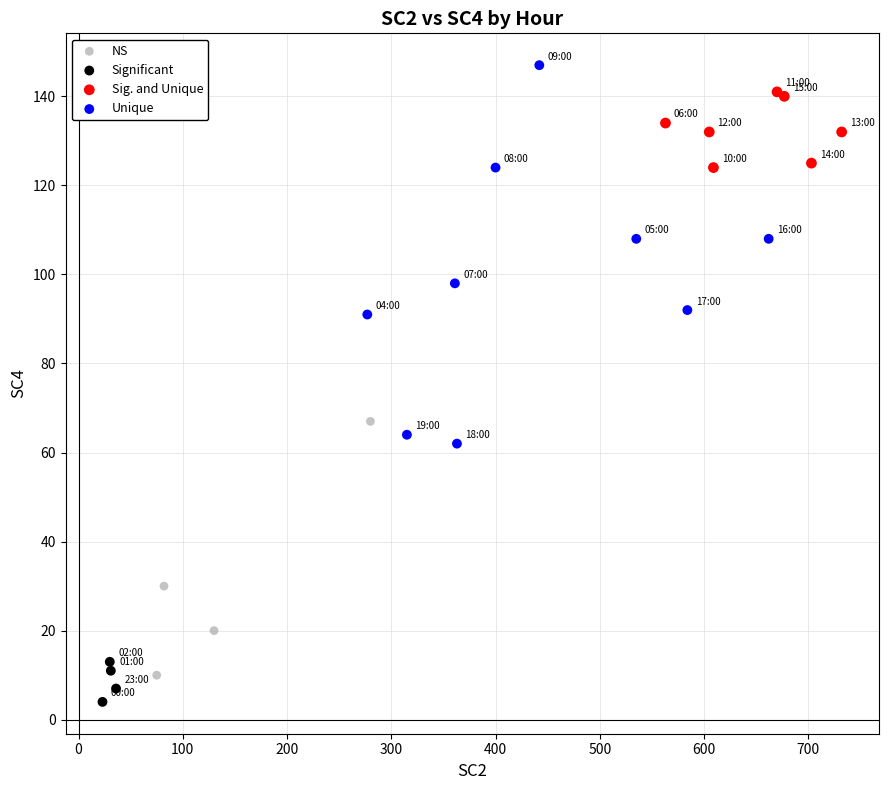

Which series has the largest Y range (max minus min)?

Unique